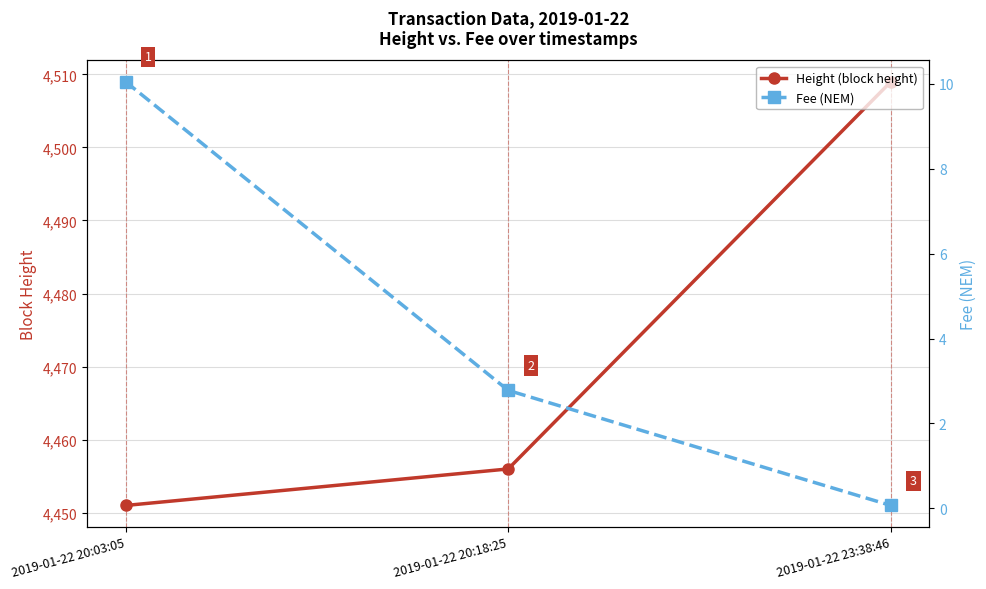

What is the total value across all series at 2019-01-22 20:18:25?

4458.8